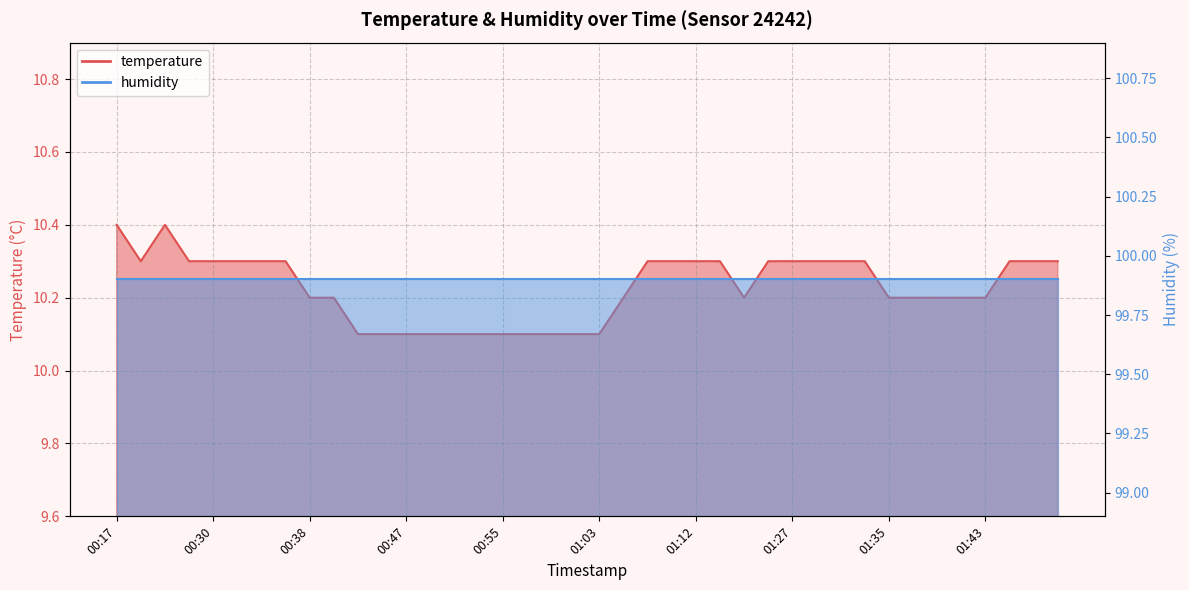

True or false: there are more than 2 points higher than both neighbors.

False